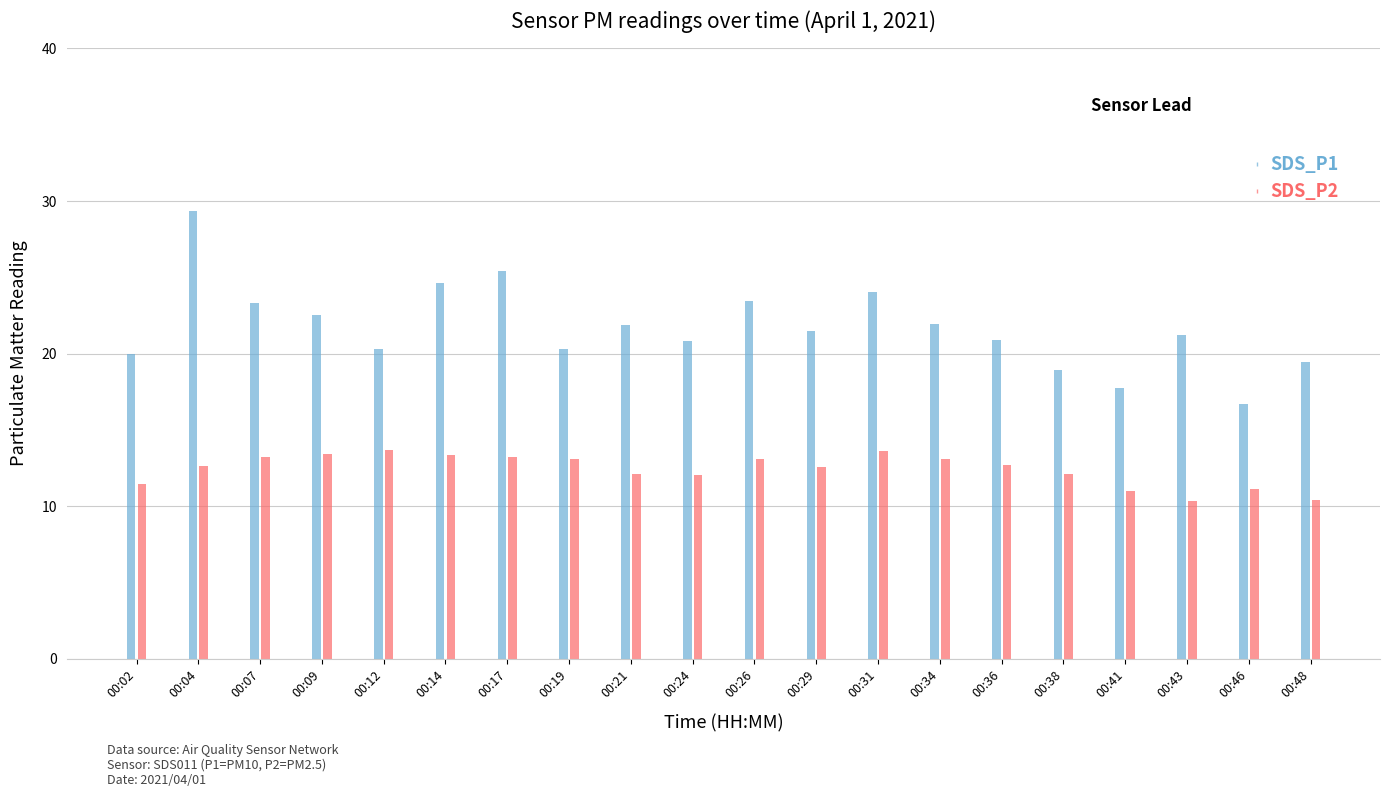

What is the total value across all series at 00:02?

31.4